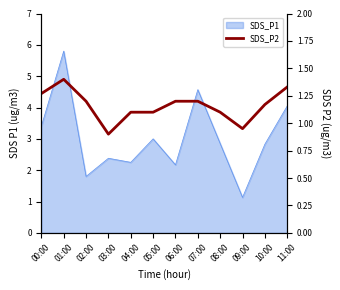

Between 10:00 and 11:00, which is larger?

11:00